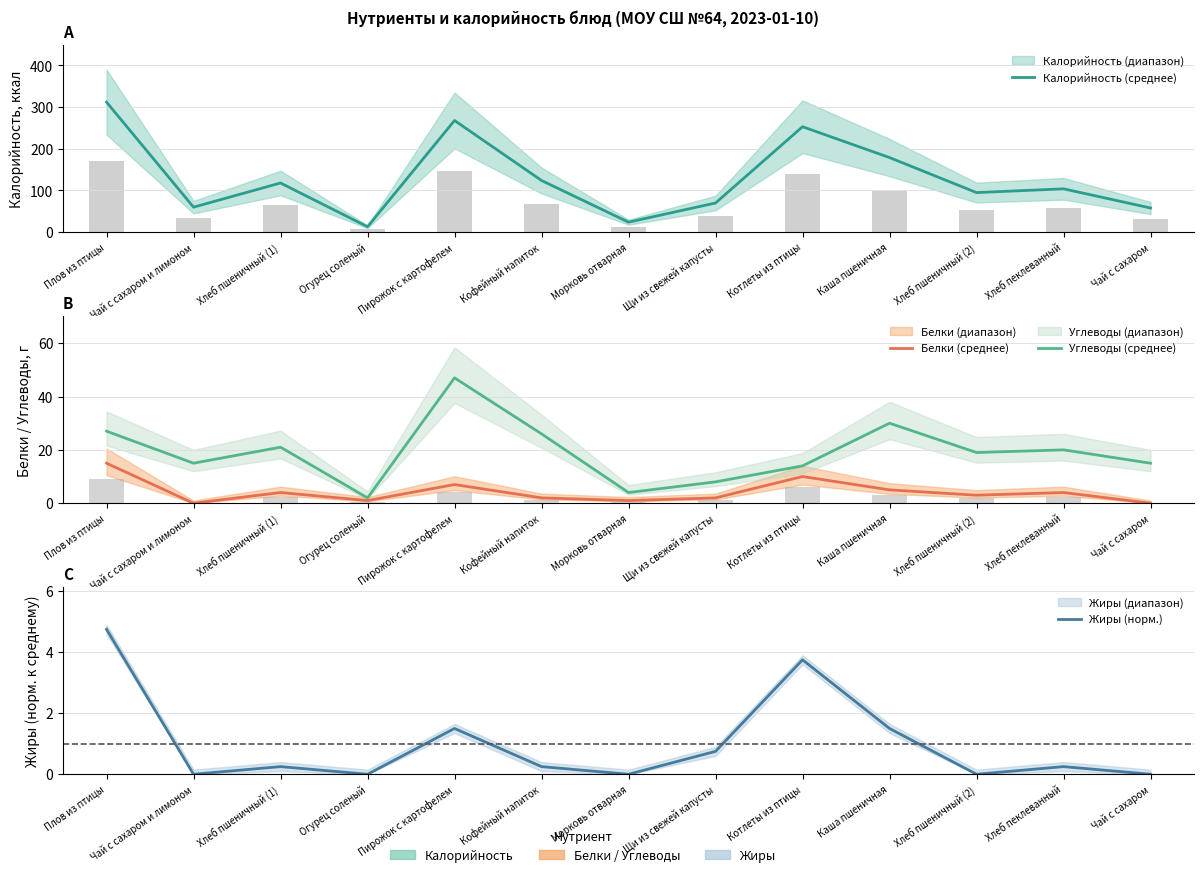

Read the Жиры (норм.) value at Котлеты из птицы.

3.8